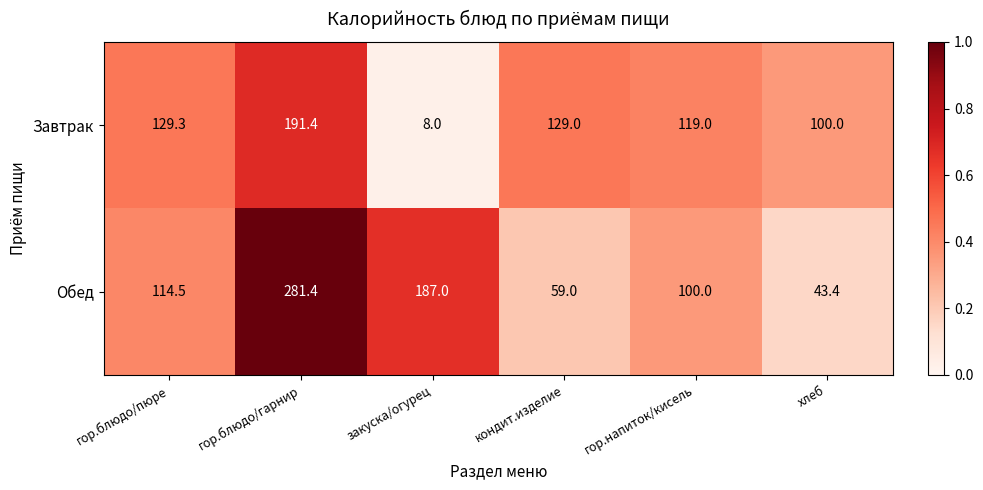

Which series has the largest range (max minus min)?

Обед